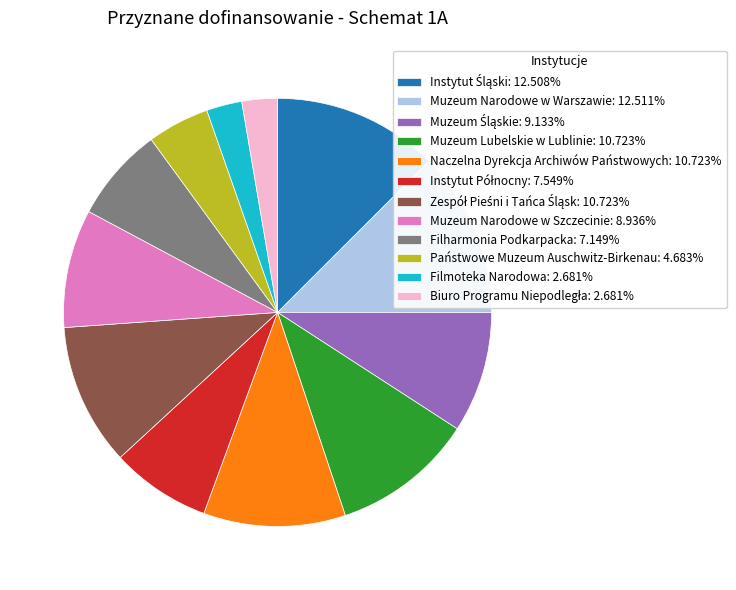

Is the sum of Naczelna Dyrekcja Archiwów Państwowych: 10.723% and Filharmonia Podkarpacka: 7.149% greater than half?

No